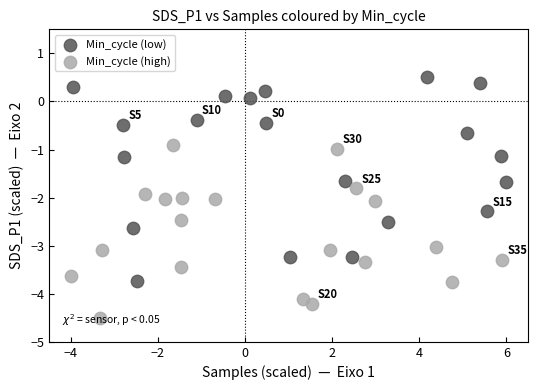

What are all the series names shown in the legend?

Min_cycle (low), Min_cycle (high)